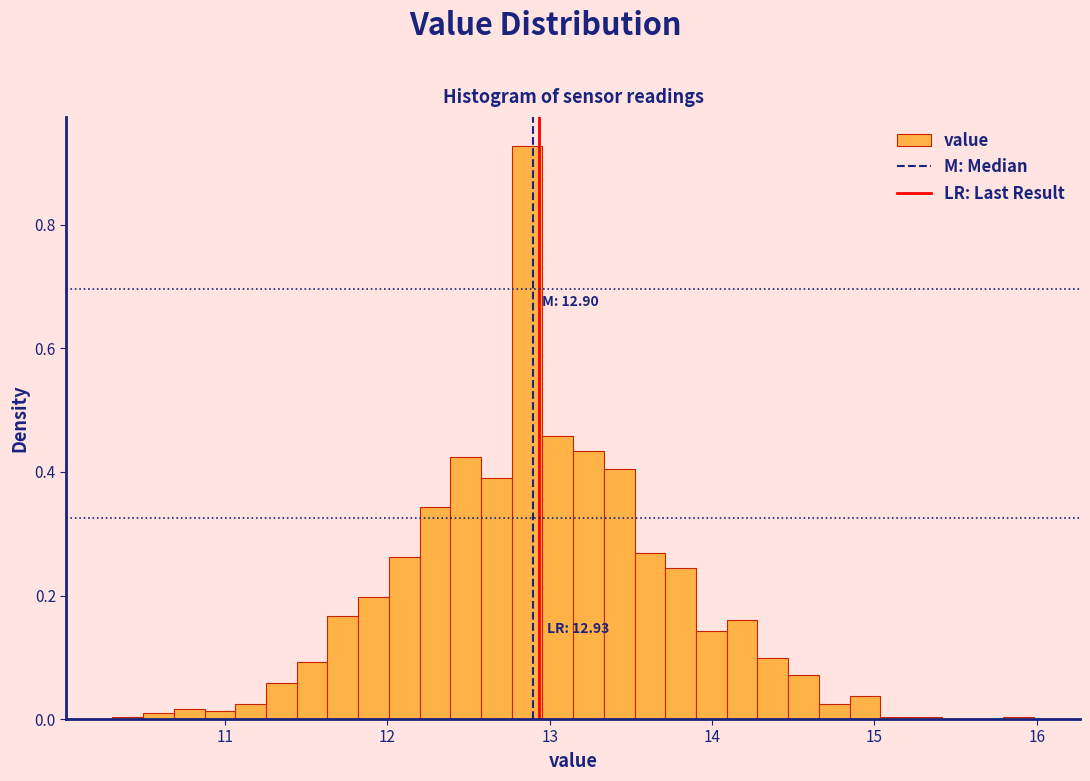

Around what value on the x-axis is the tallest bar? Give the approximate position of its centre, as read against the axis.

12.9